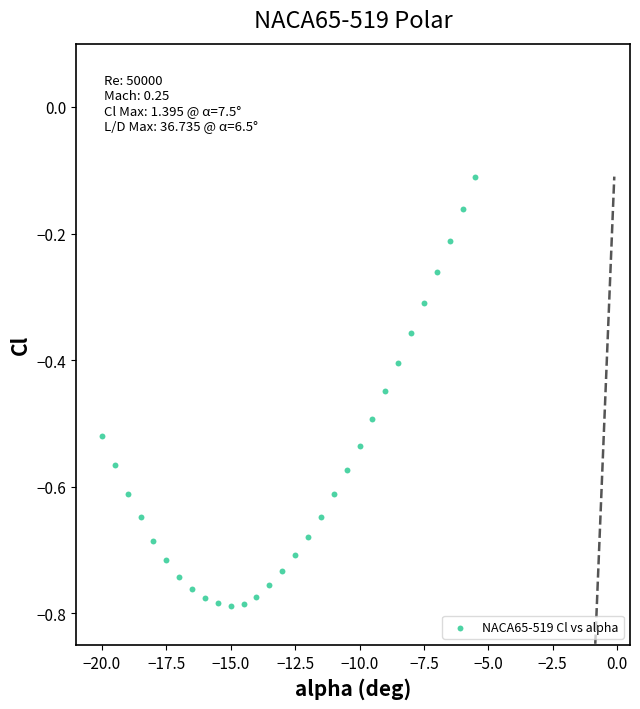

What is the range of X values (max minus min)?

14.5